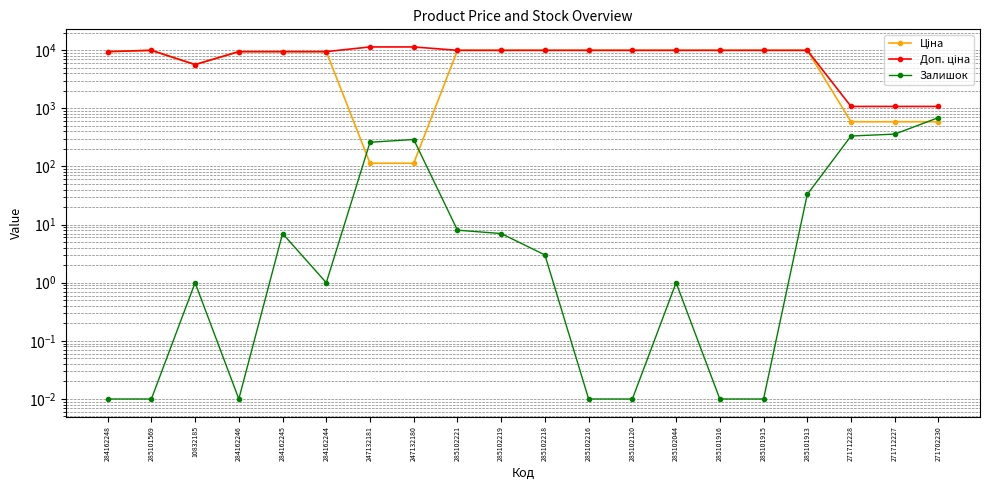

Which label corresponds to the smallest value in the chart?

284162248